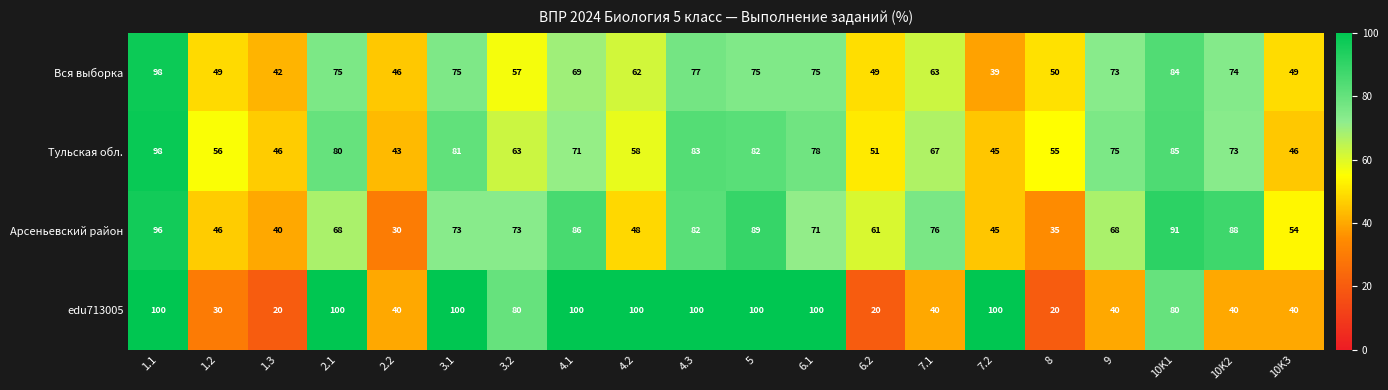

Rank the series at 2.1 from lowest to highest value.

Арсеньевский район, Вся выборка, Тульская обл., edu713005